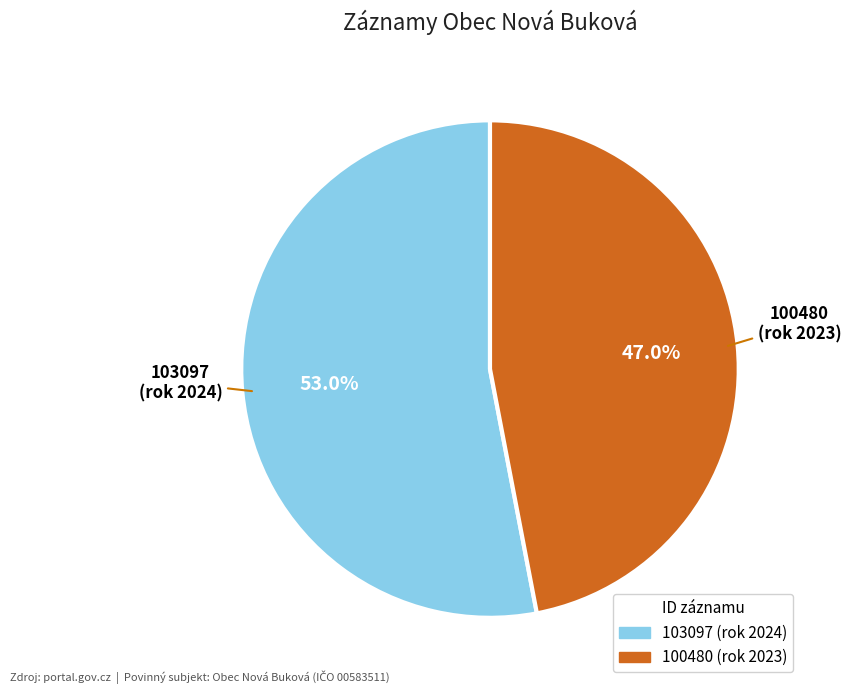

How much of the chart is everything except 103097?

47.0%